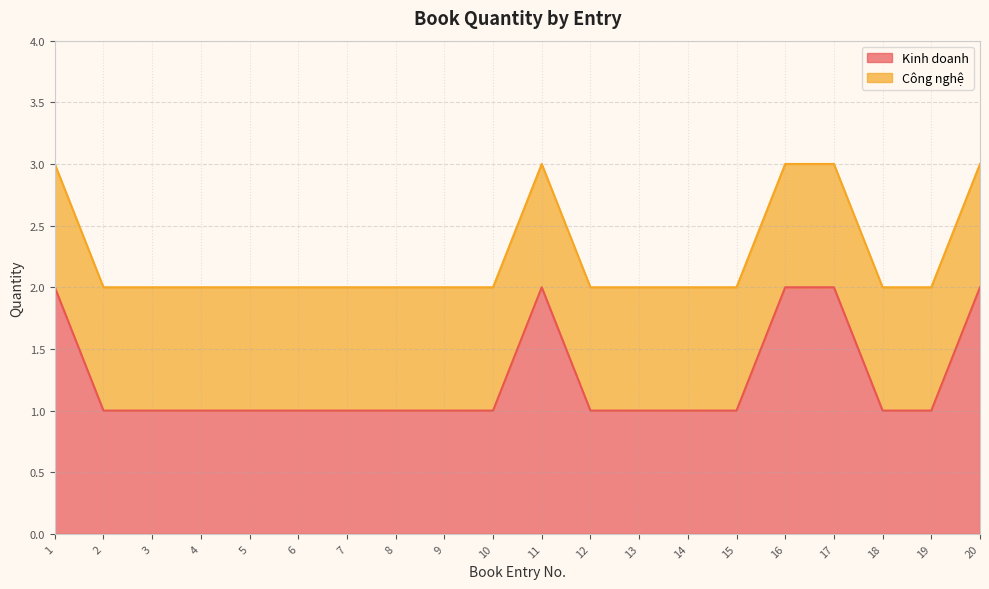

Rank the categories by value from lowest to highest.

2, 3, 4, 5, 6, 7, 8, 9, 10, 12, 13, 14, 15, 18, 19, 1, 11, 16, 17, 20